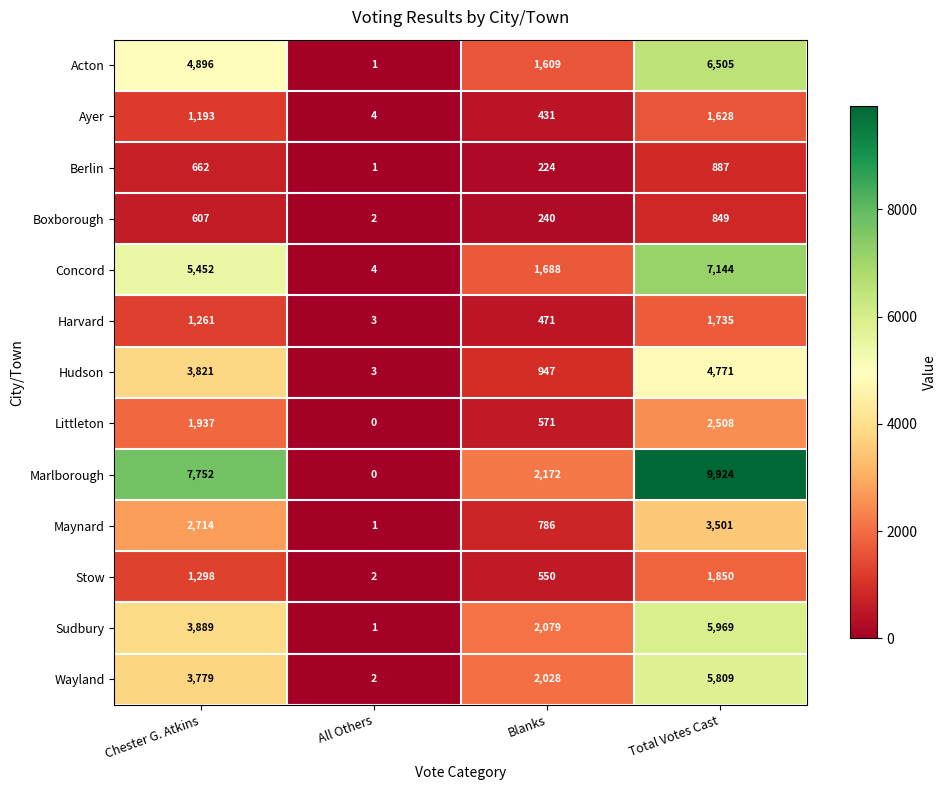

Rank the series at Blanks from highest to lowest value.

Marlborough, Sudbury, Wayland, Concord, Acton, Hudson, Maynard, Littleton, Stow, Harvard, Ayer, Boxborough, Berlin